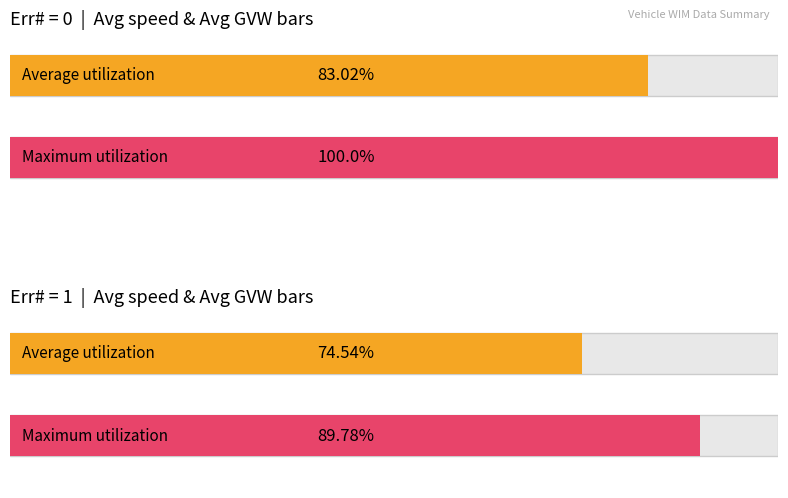

What is the average value of the Maximum utilization series?

94.9